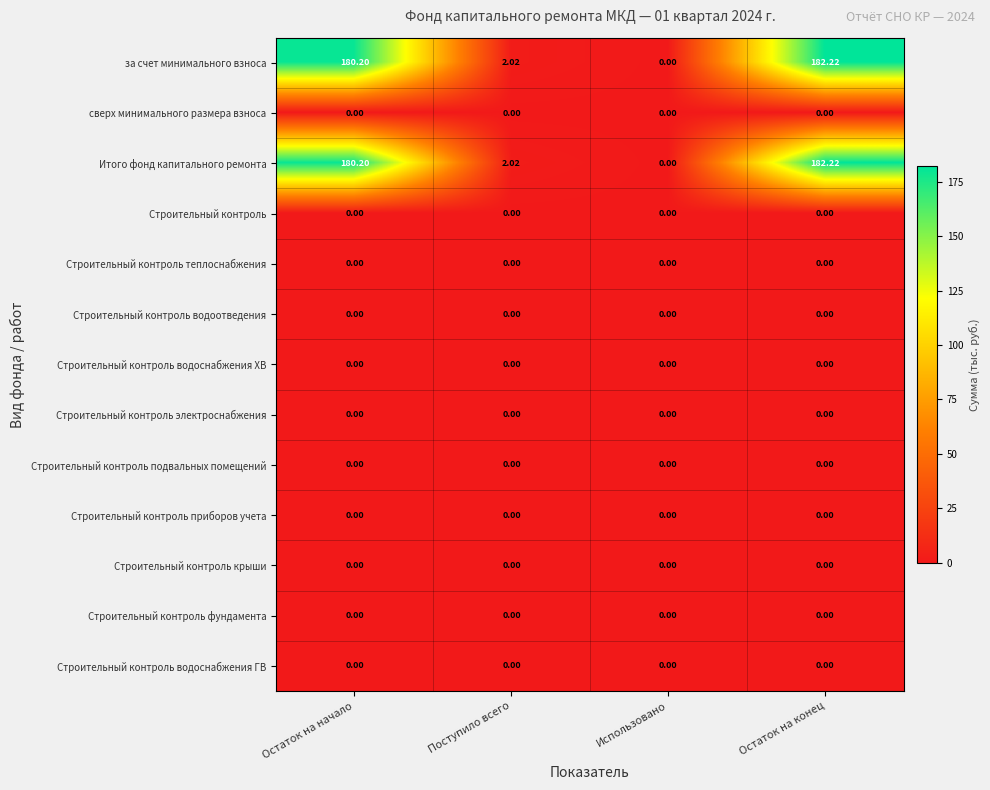

How many data points does each series have?

4